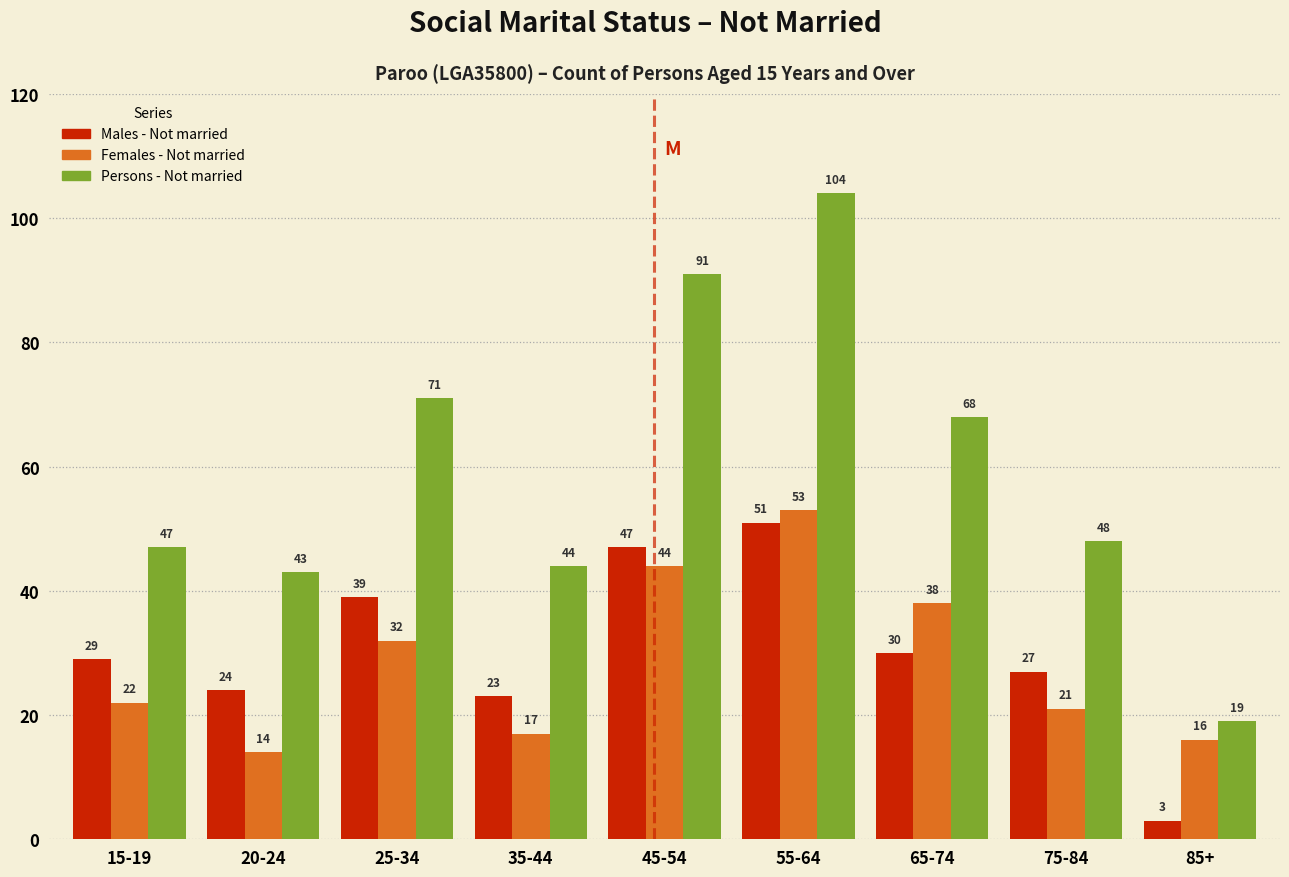

Reading left to right, list all the values displayed in this chart.

Males - Not married: 15-19=29	20-24=24	25-34=39	35-44=23	45-54=47	55-64=51	65-74=30	75-84=27	85+=3
Females - Not married: 15-19=22	20-24=14	25-34=32	35-44=17	45-54=44	55-64=53	65-74=38	75-84=21	85+=16
Persons - Not married: 15-19=47	20-24=43	25-34=71	35-44=44	45-54=91	55-64=104	65-74=68	75-84=48	85+=19